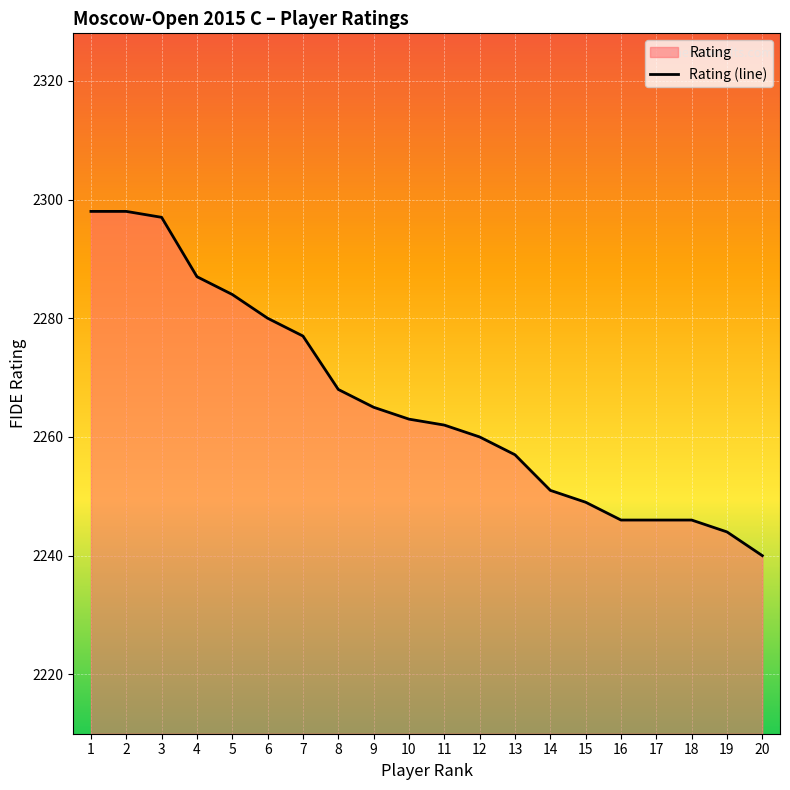

Which label corresponds to the smallest value in the chart?

20